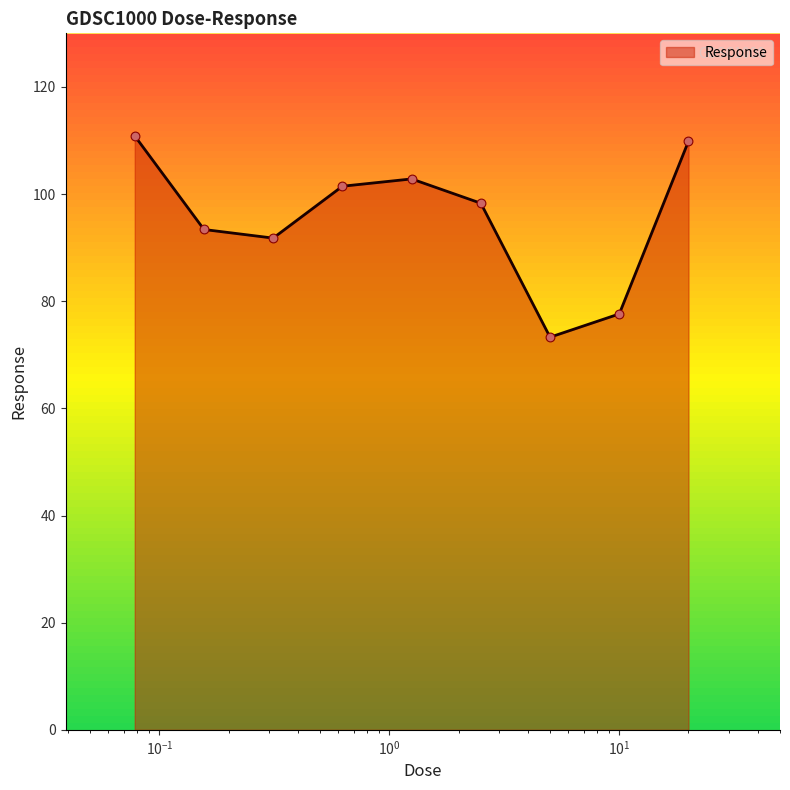

What is the difference between the maximum and minimum values?

37.6